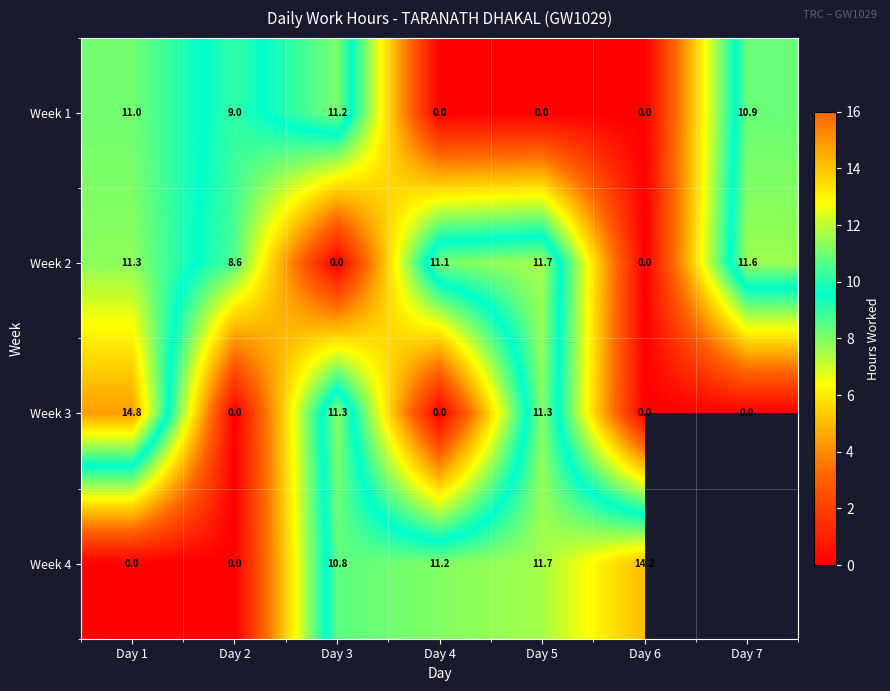

How many data points in Week 3 are above 0?

3